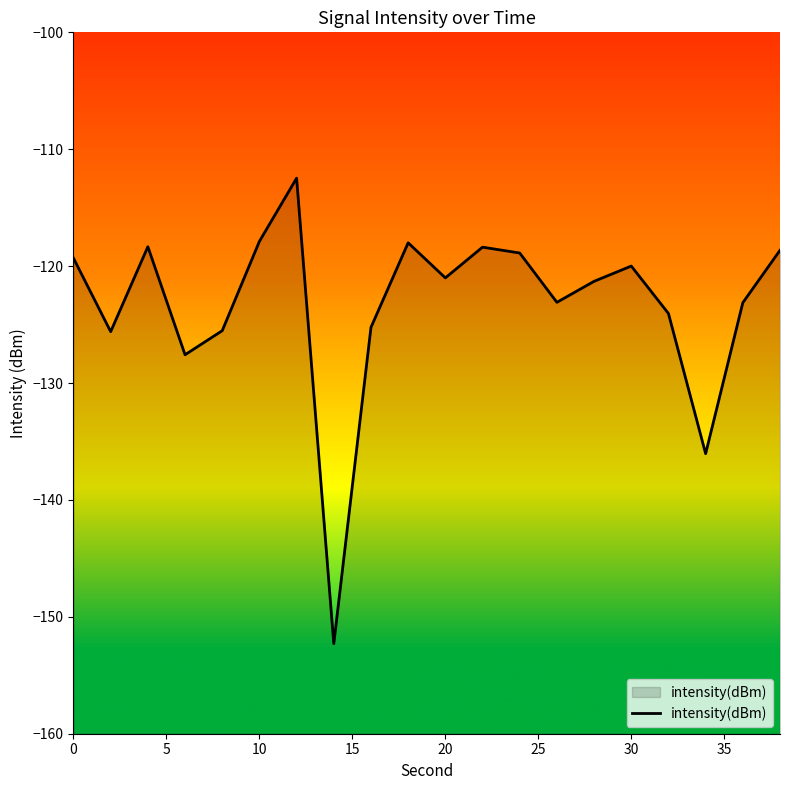

What is the minimum value shown in the chart?

-152.3